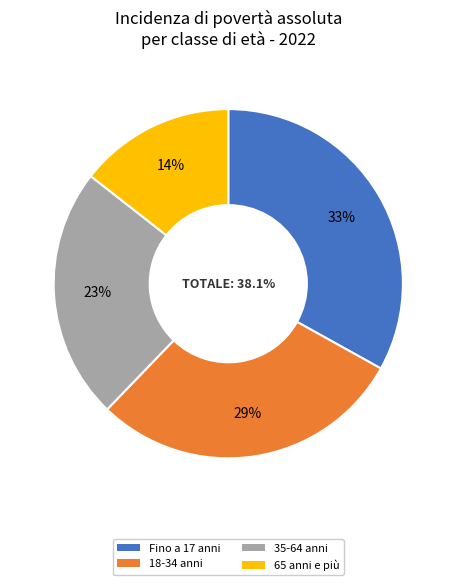

Is there any slice that represents more than half of the pie?

No